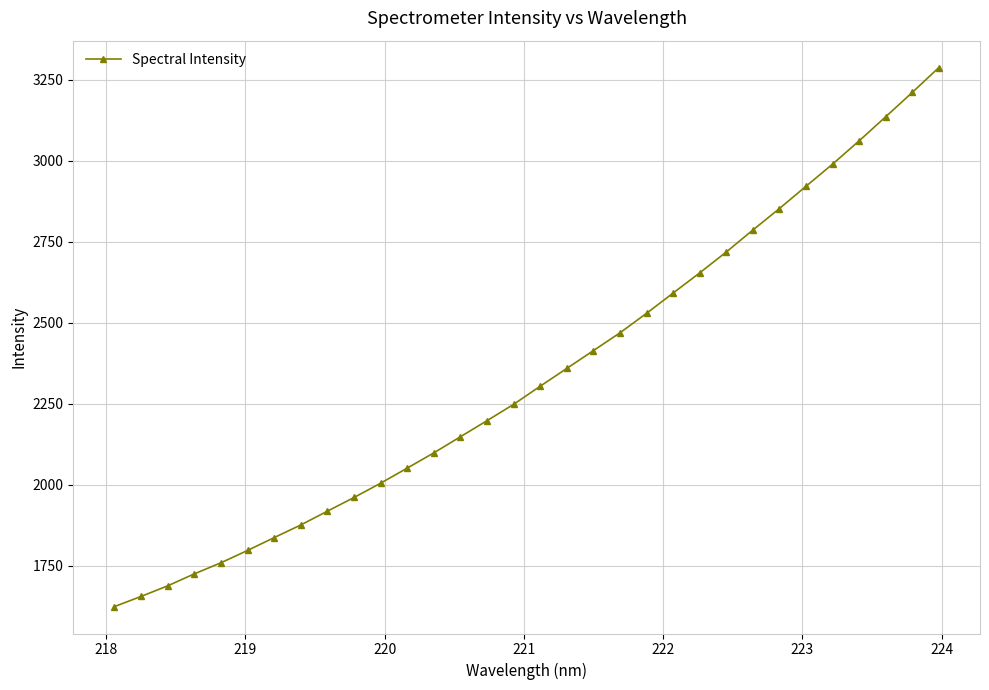

What is the difference between the maximum and minimum values?

1664.6